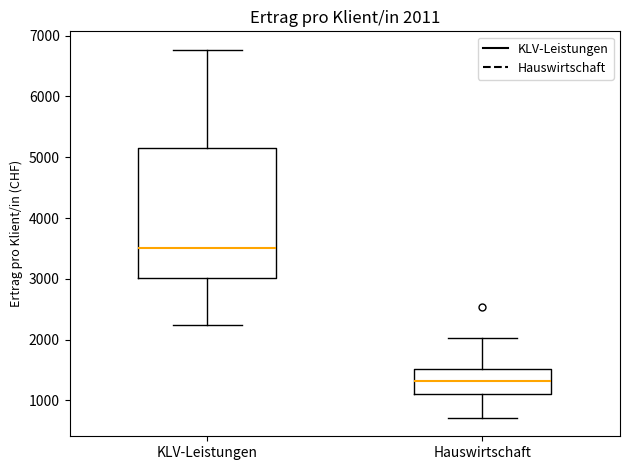

Comparing the boxes themselves (not the whiskers), which one is the tallest?

KLV-Leistungen